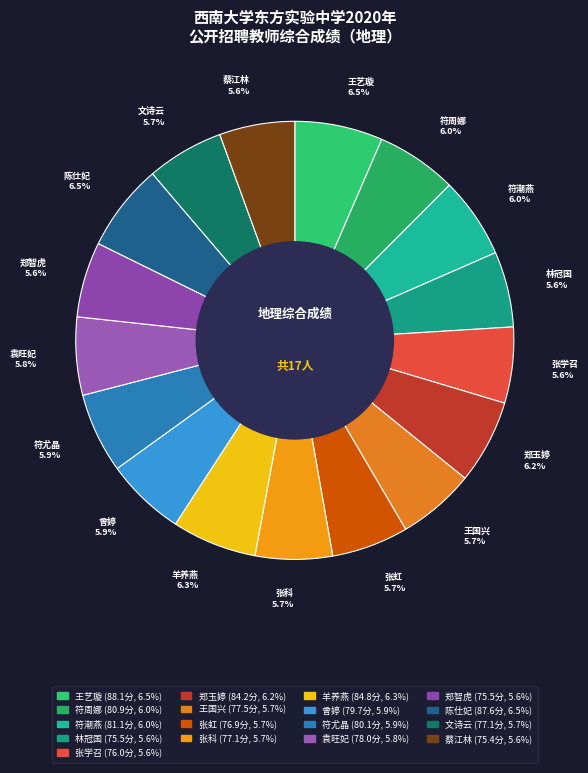

The 蔡江林 slice represents 1% of the pie. True or false?

False